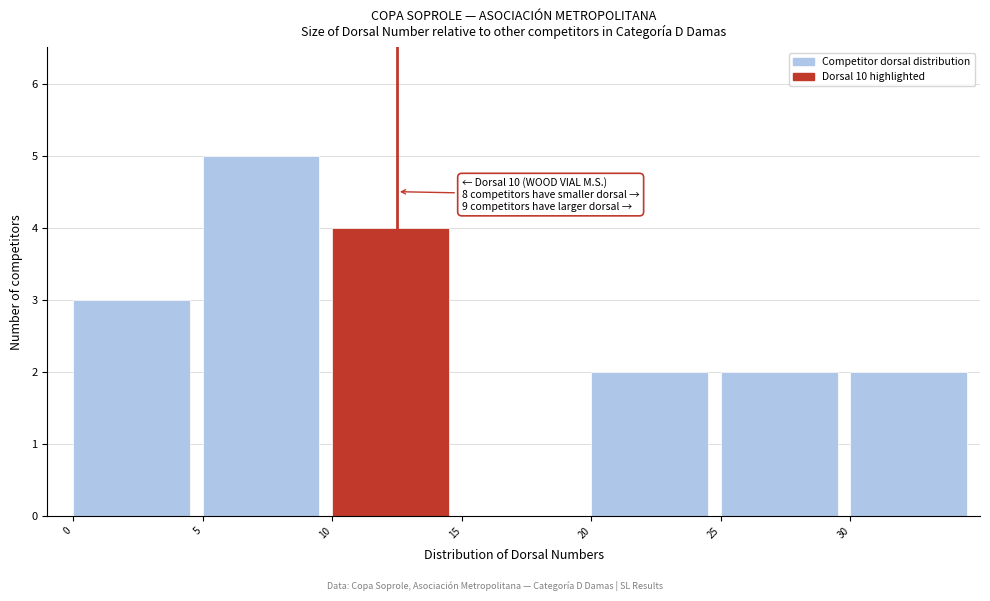

Which range on the x-axis has the tallest bar?

5 to 10